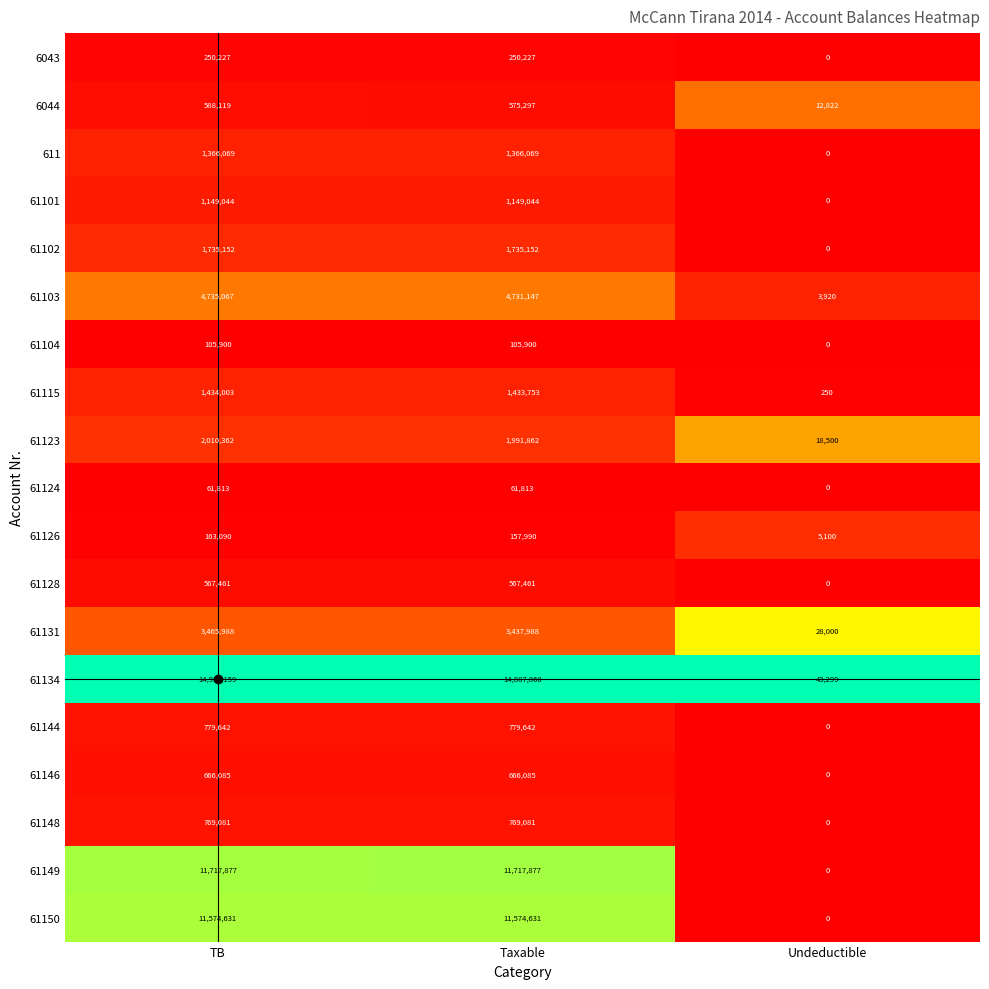

What is the difference between the highest and lowest values at Undeductible?

43299